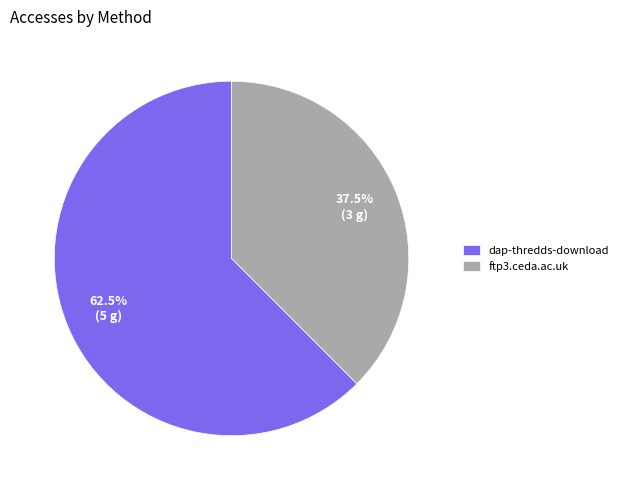

Does ftp3.ceda.ac.uk account for over 50% of the chart?

No